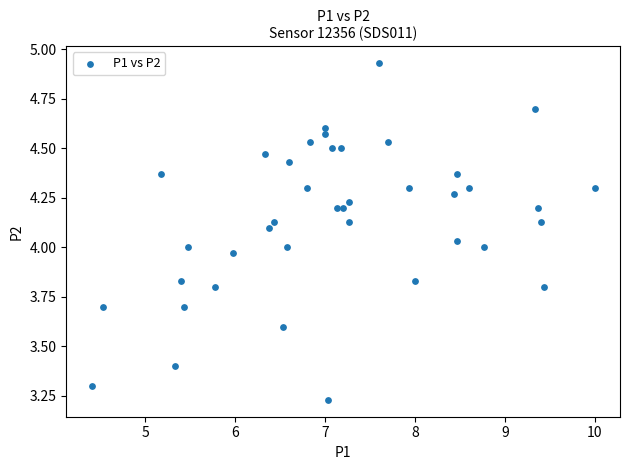

What is the range of X values (max minus min)?

5.6